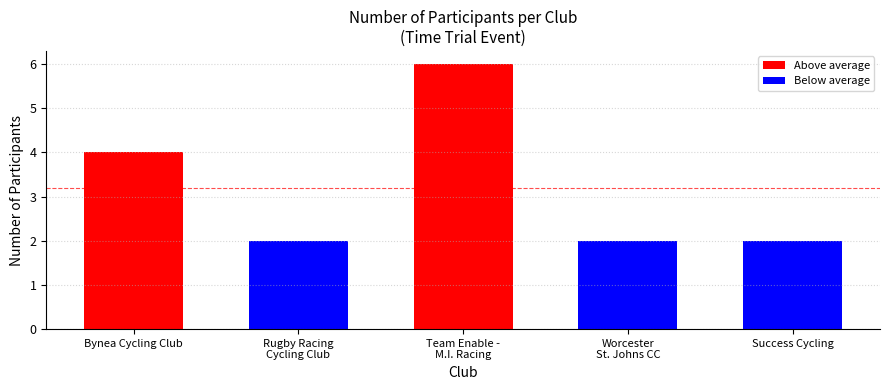

The chart shows a value of 2 at Success Cycling. True or false?

True